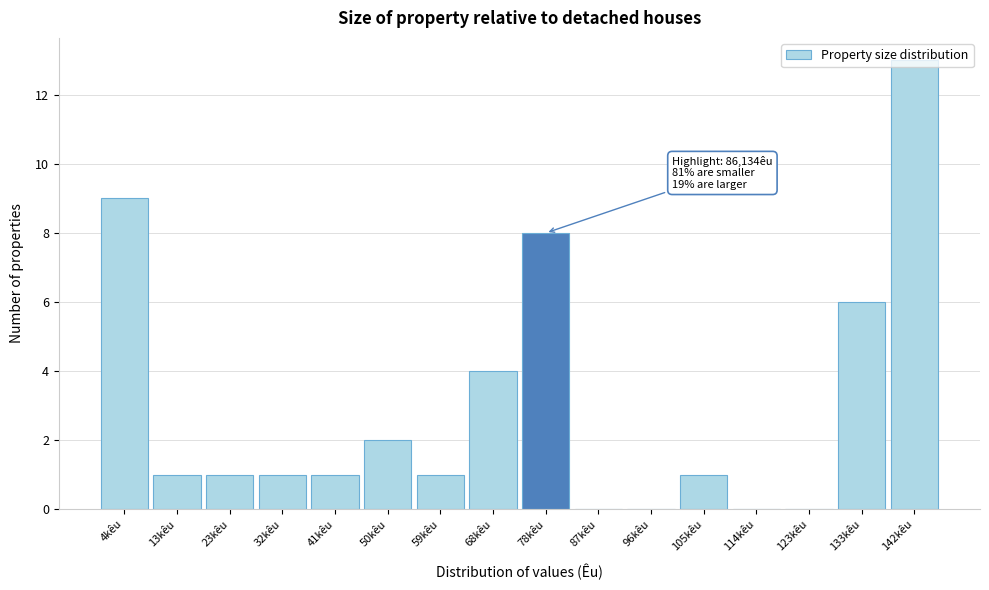

What is the sum of the values at 142kêu and 87kêu?

13